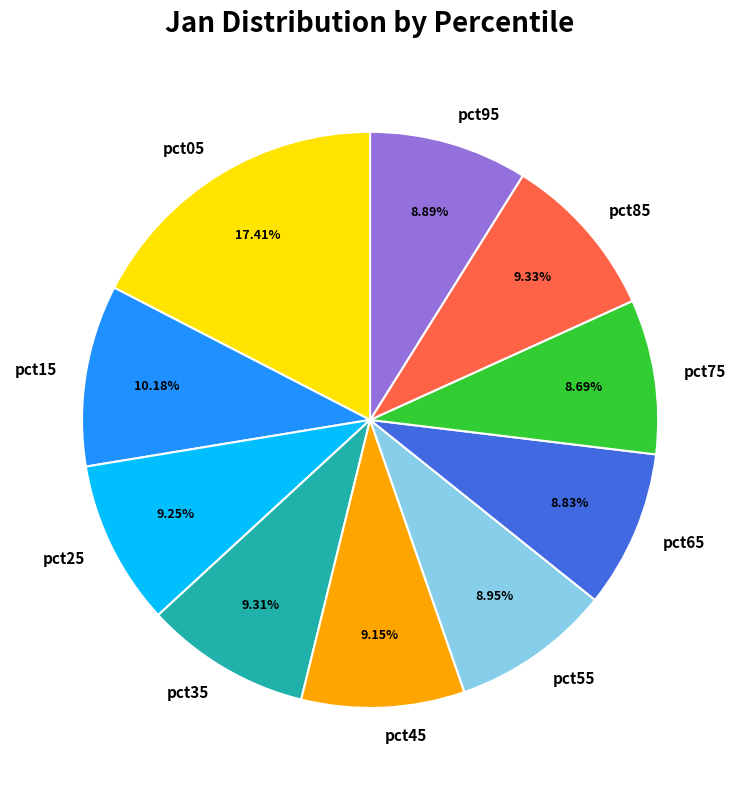

To the nearest percent, what portion does pct45 represent?

9%